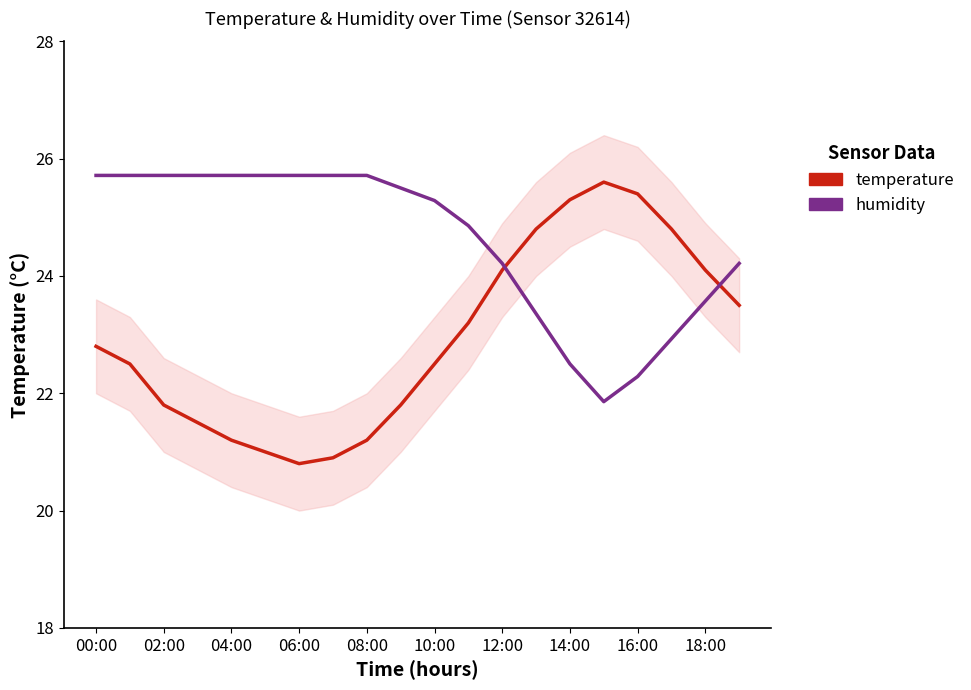

Reading left to right, what are all the values shown in this chart?

temperature: 22.8	22.5	21.8	21.5	21.2	21.0	20.8	20.9	21.2	21.8	22.5	23.2	24.1	24.8	25.3	25.6	25.4	24.8	24.1	23.5
humidity: 25.7	25.7	25.7	25.7	25.7	25.7	25.7	25.7	25.7	25.5	25.3	24.9	24.2	23.4	22.5	21.9	22.3	22.9	23.6	24.2